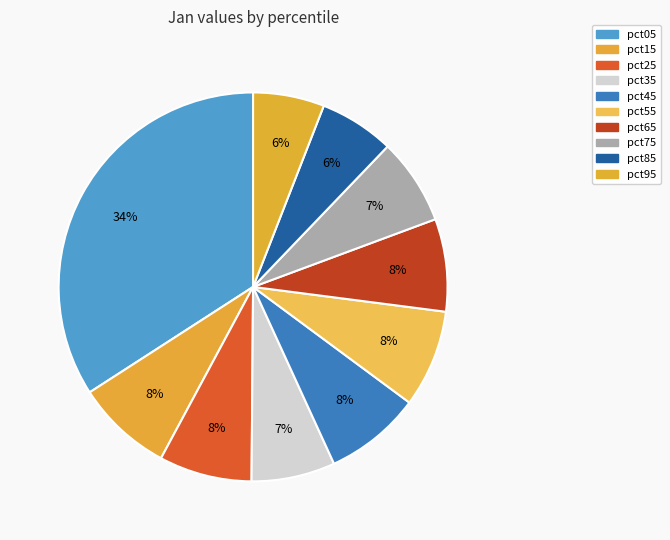

What is the change in value from pct15 to pct85?

-0.2